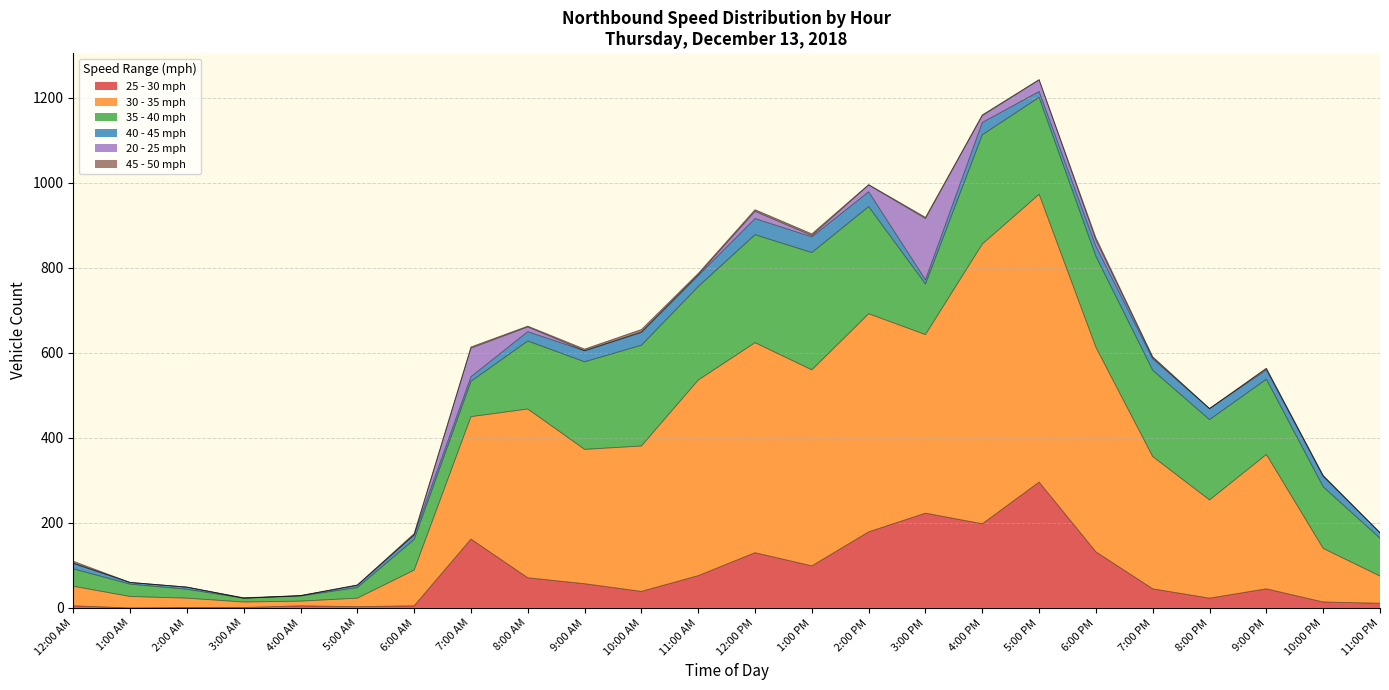

The value of 40 - 45 mph at 12:00 AM is 23. True or false?

False